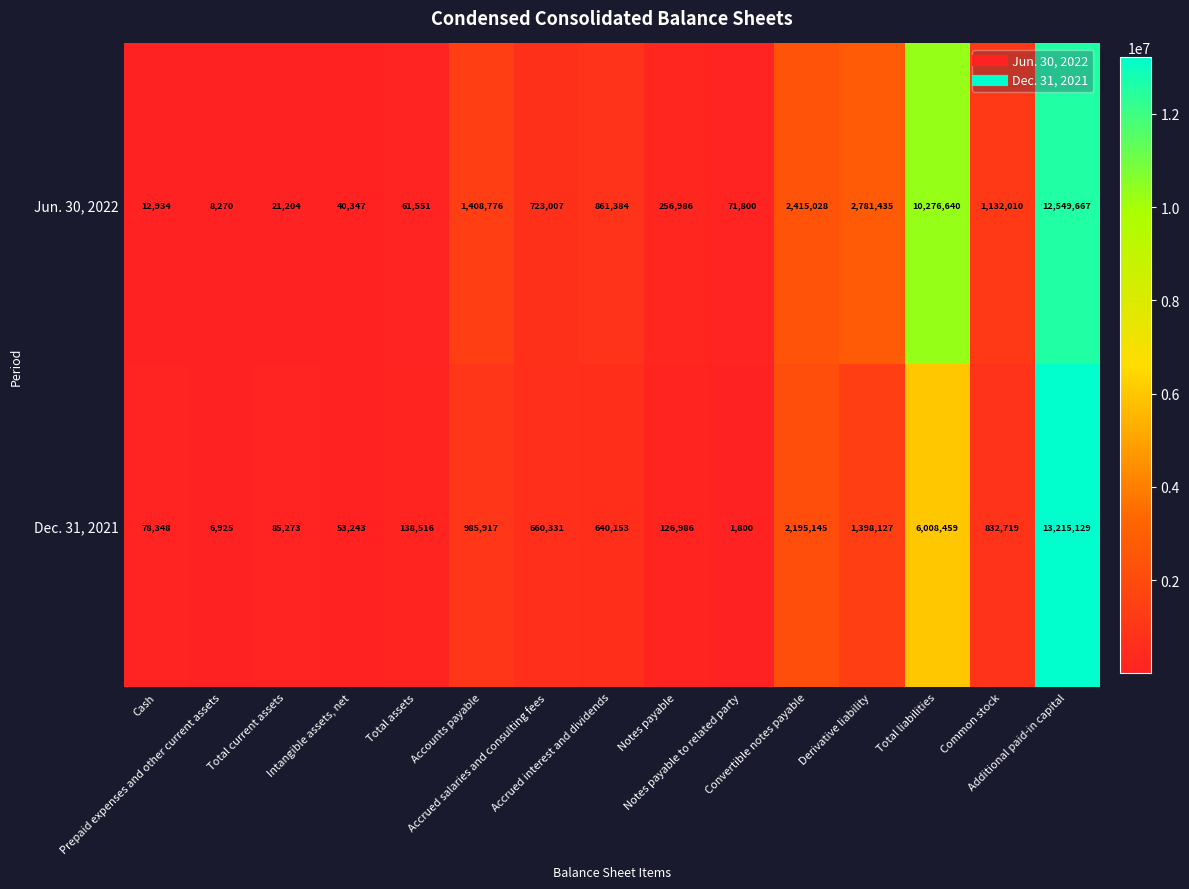

At which category does the chart reach its peak across all series?

Additional paid-in capital